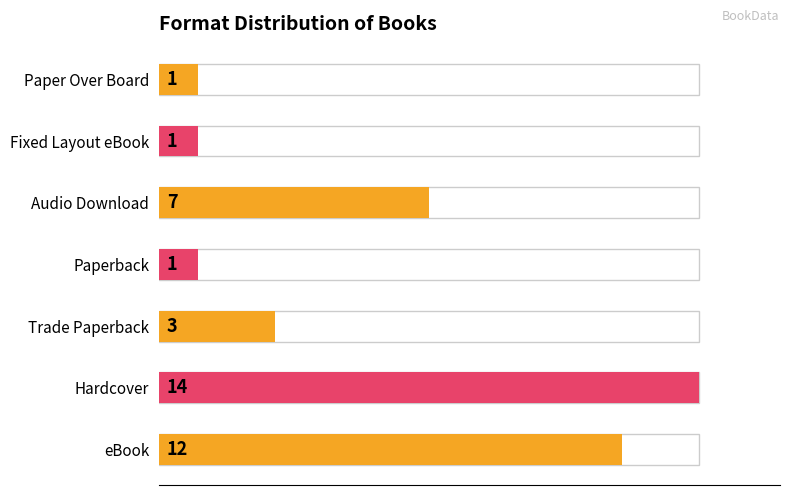

Reading left to right, what are all the values shown in this chart?

eBook=12	Hardcover=14	Trade Paperback=3	Paperback=1	Audio Download=7	Fixed Layout eBook=1	Paper Over Board=1